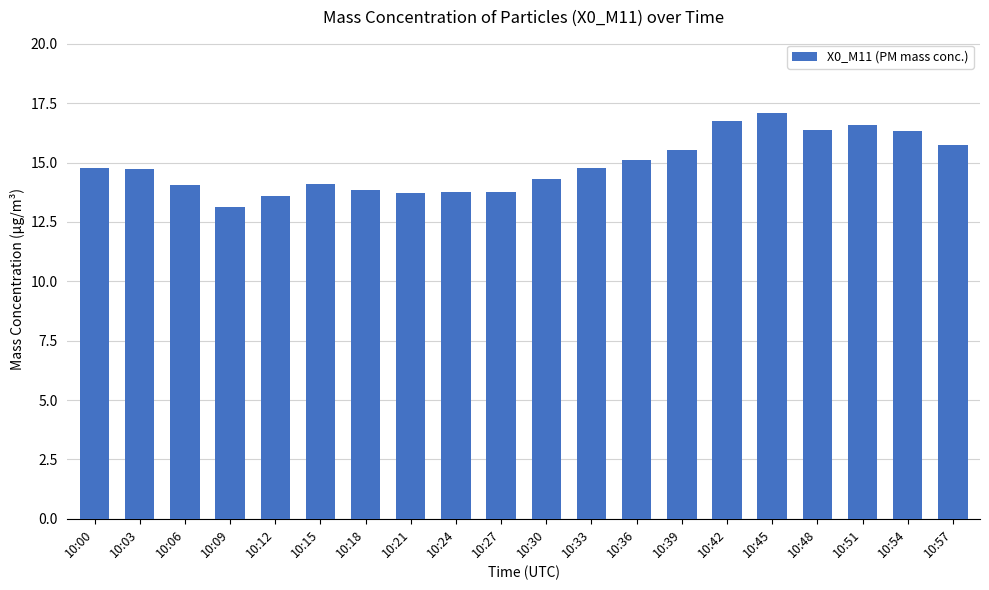

What is the value of the 20th bar from the left?

15.8